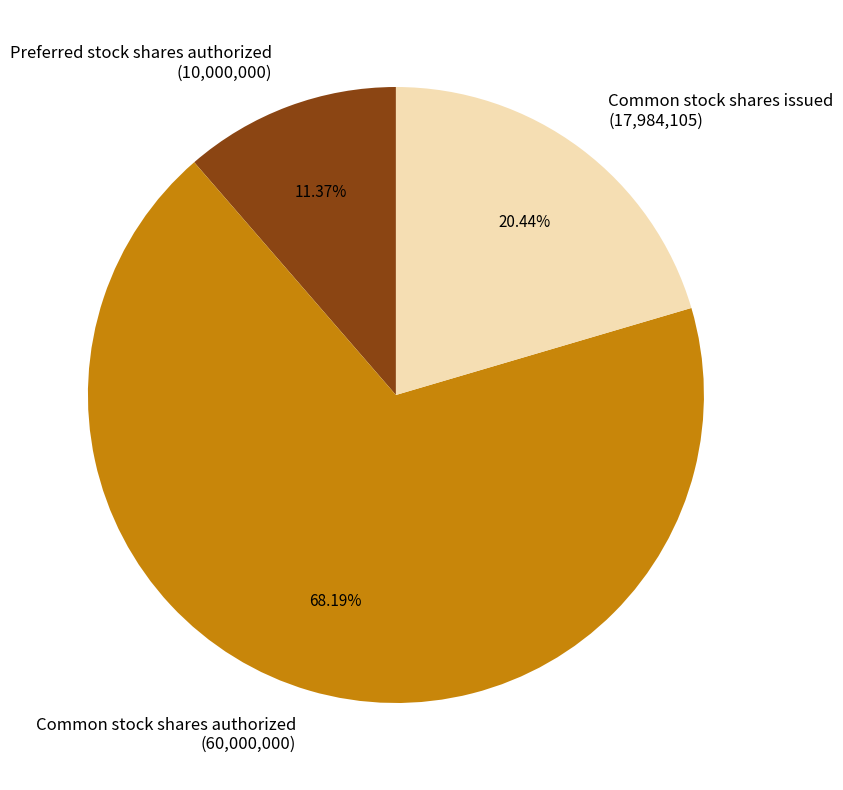

What is the total percentage of Common stock shares issued and Preferred stock shares authorized?

31.8%